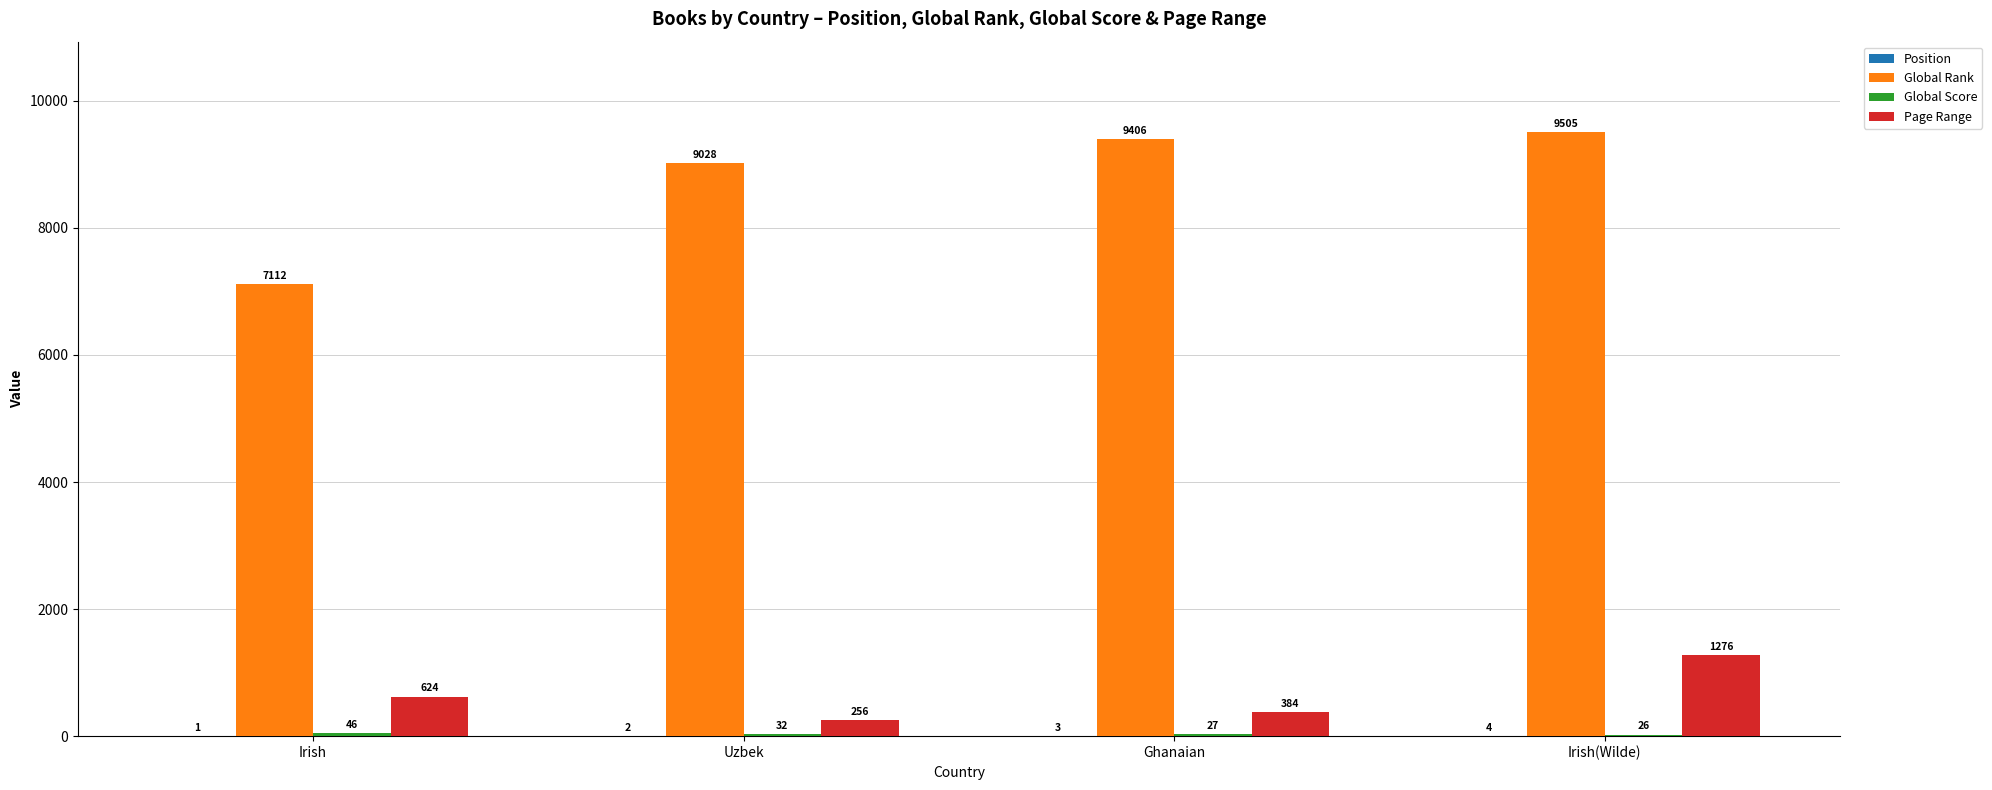

At which category is the sum across all series the highest?

Irish(Wilde)